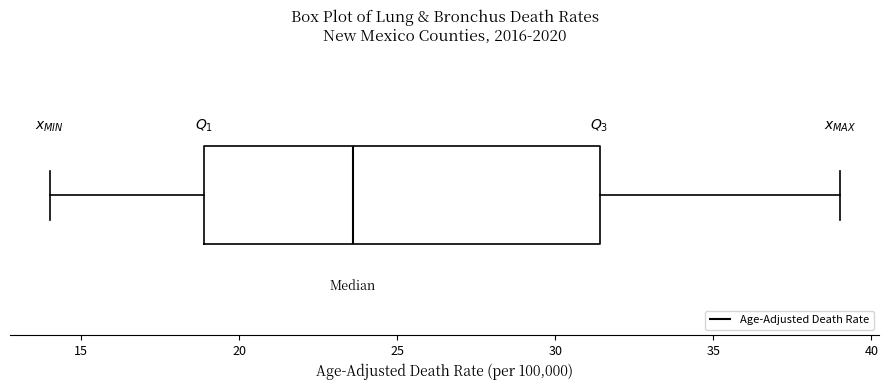

Transcribe this box plot: give where the median line is, the range the box spans, and where the two whiskers end, as read against the x-axis. The values are not printed on the chart, so give them approximately, as read against the axis.

median 23.5, box 19.0 to 31.5, whiskers 14.0 to 39.0